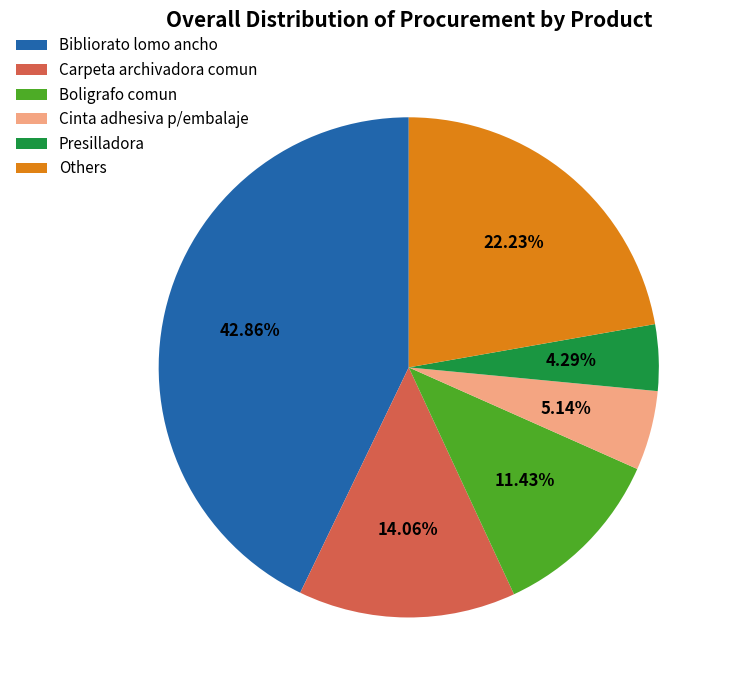

Do Others and Cinta adhesiva p/embalaje together represent more than half of the pie?

No